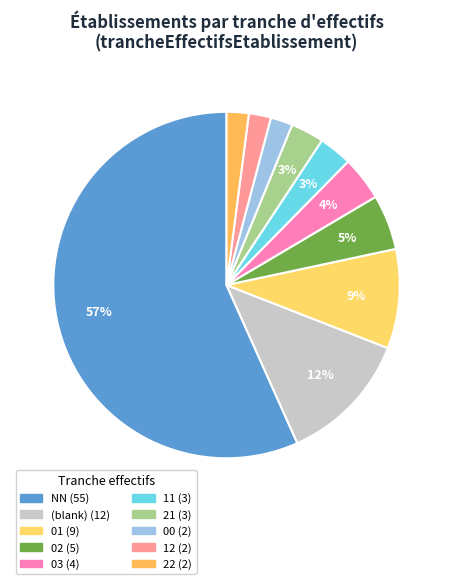

To the nearest percent, what is the average slice percentage?

10%